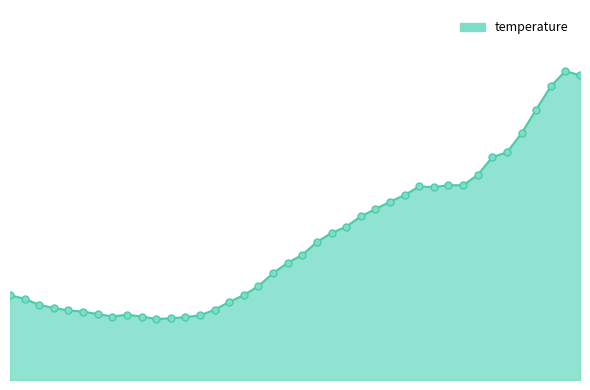

Which series has the widest spread of values?

temperature_line